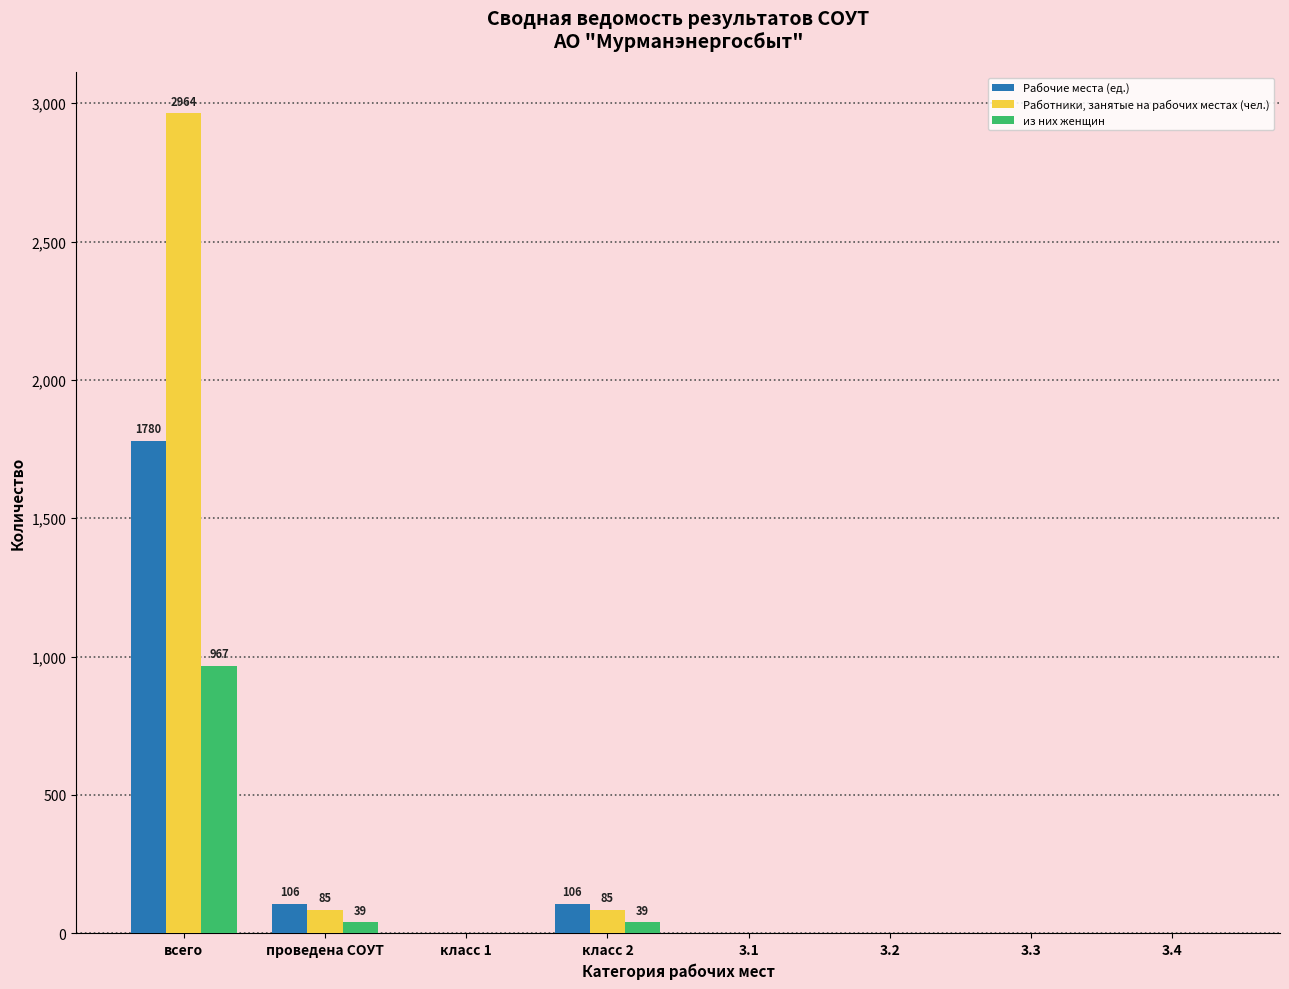

The value of Работники, занятые на рабочих местах (чел.) at 3.4 is 0. True or false?

True